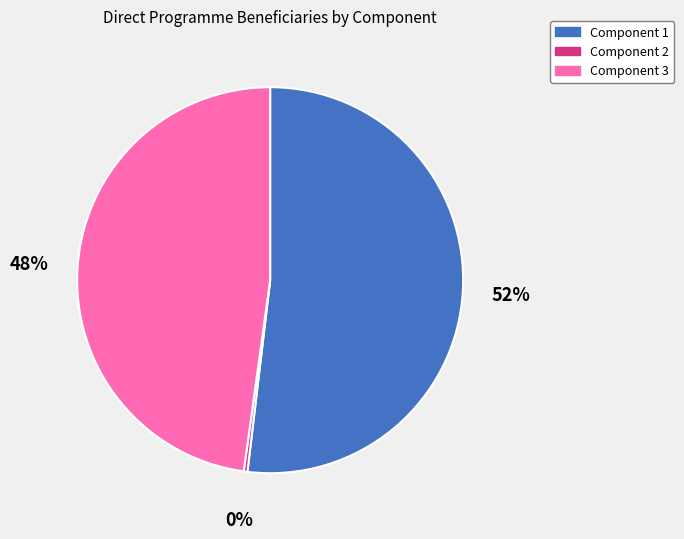

Which slice is the smallest?

Component 2